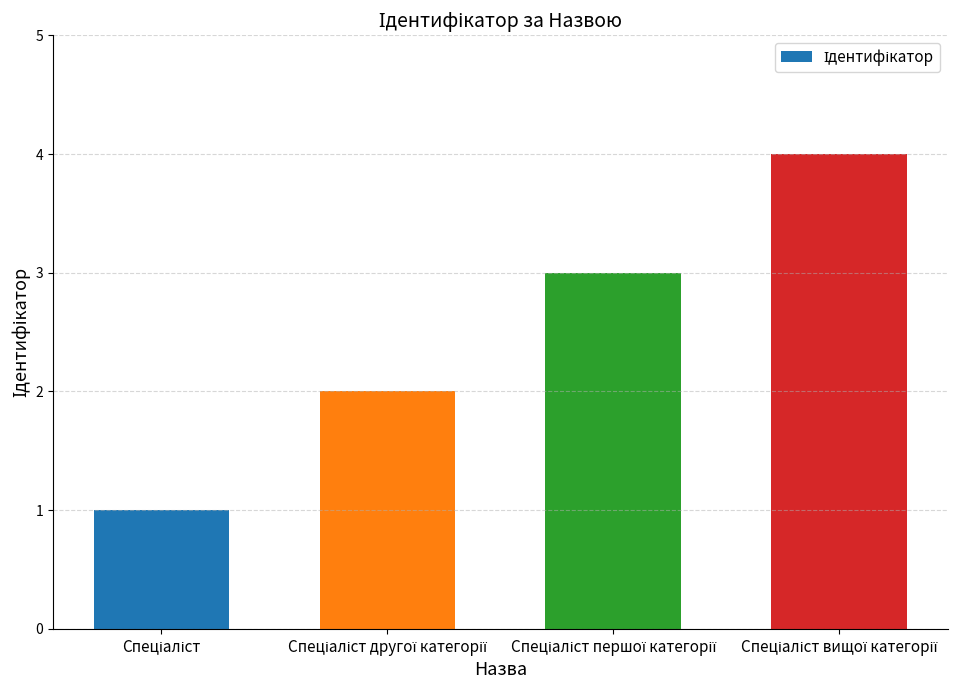

What is the greatest value displayed?

4